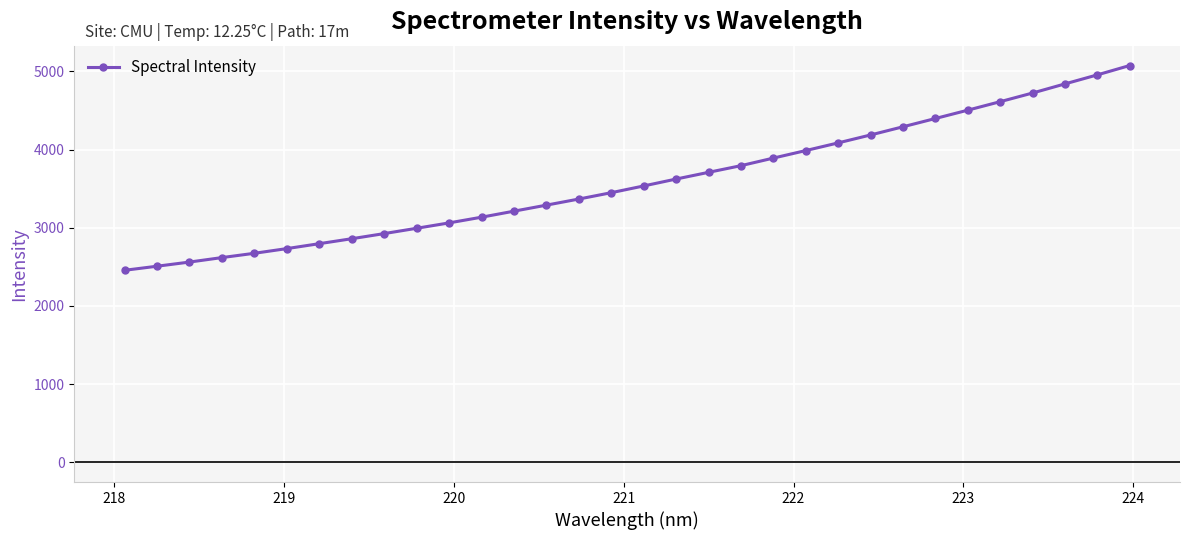

What is the average value?

3588.9